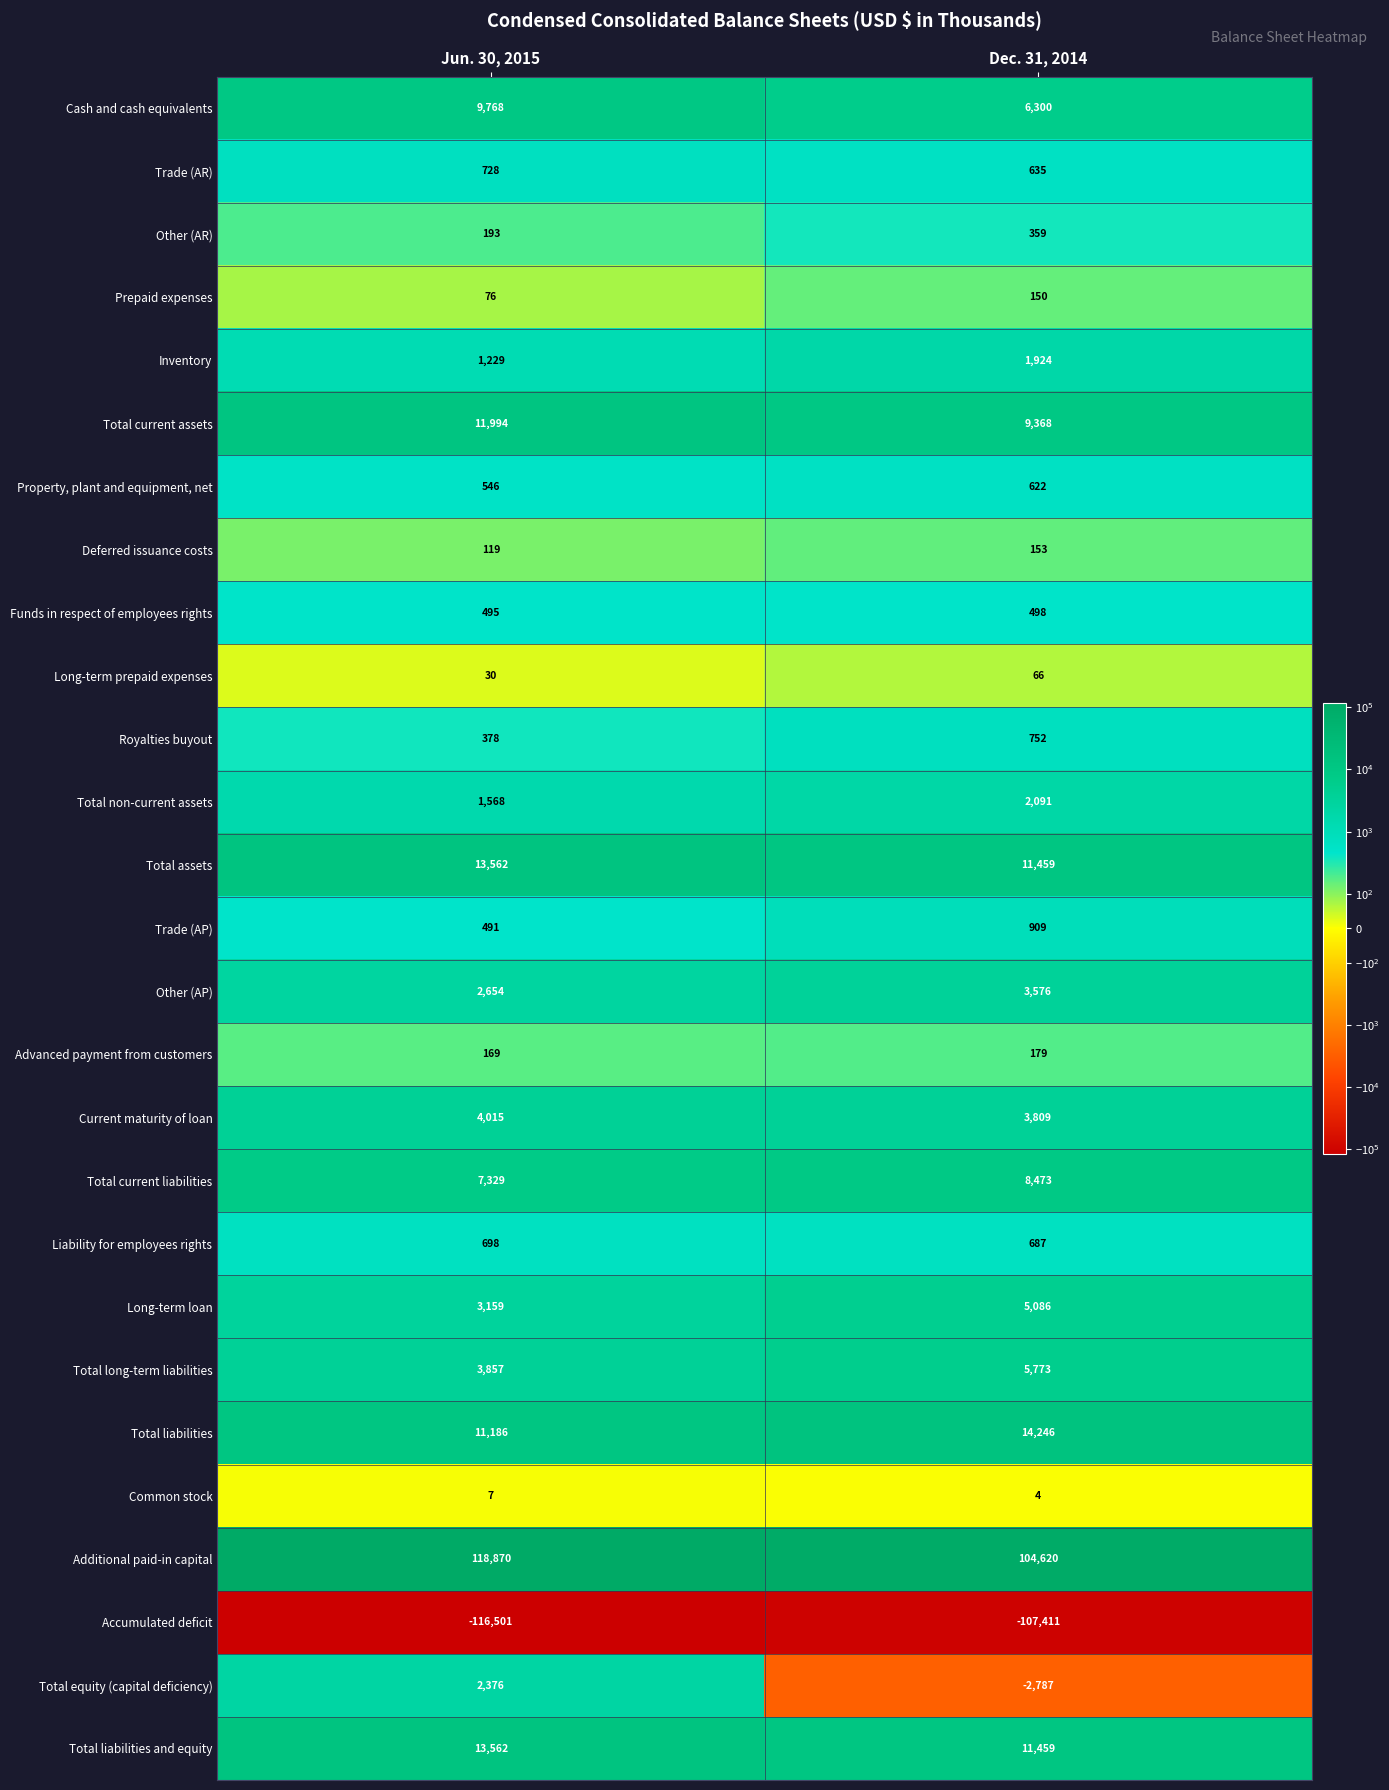

What is the greatest value displayed?

118870